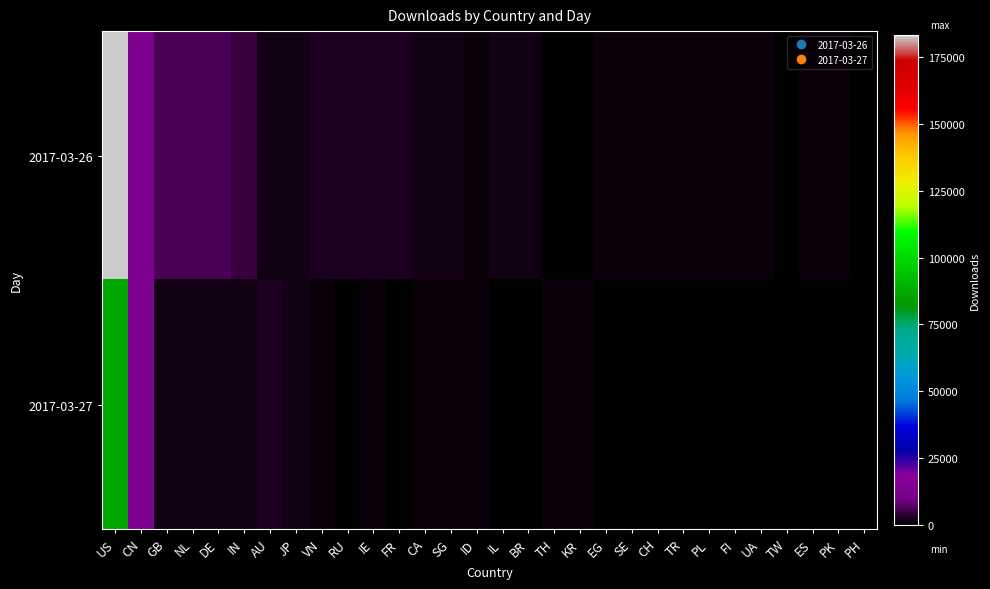

Which series changed the most between IN and RU?

2017-03-26